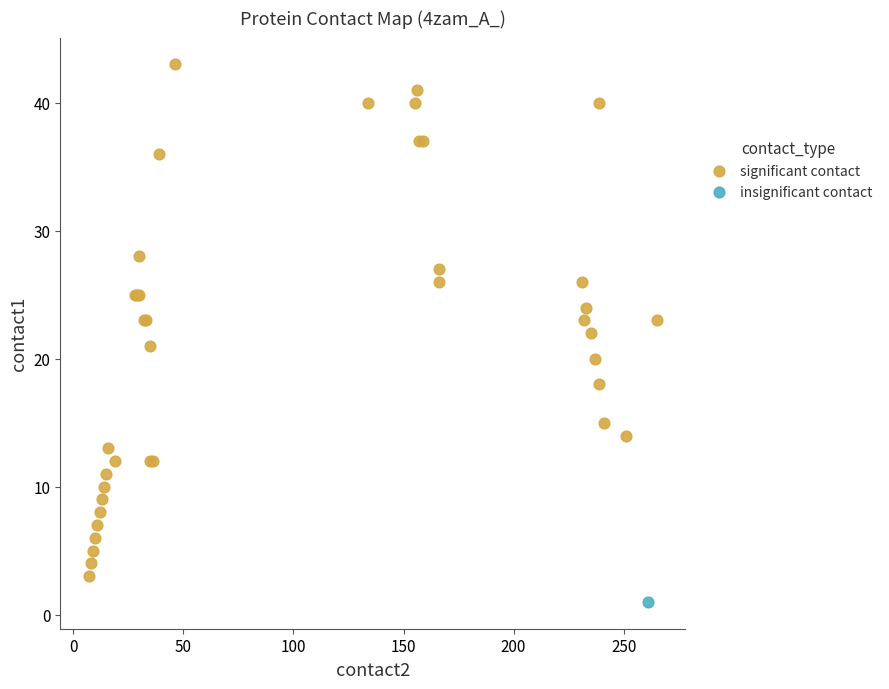

What are all the series names shown in the legend?

significant contact, insignificant contact